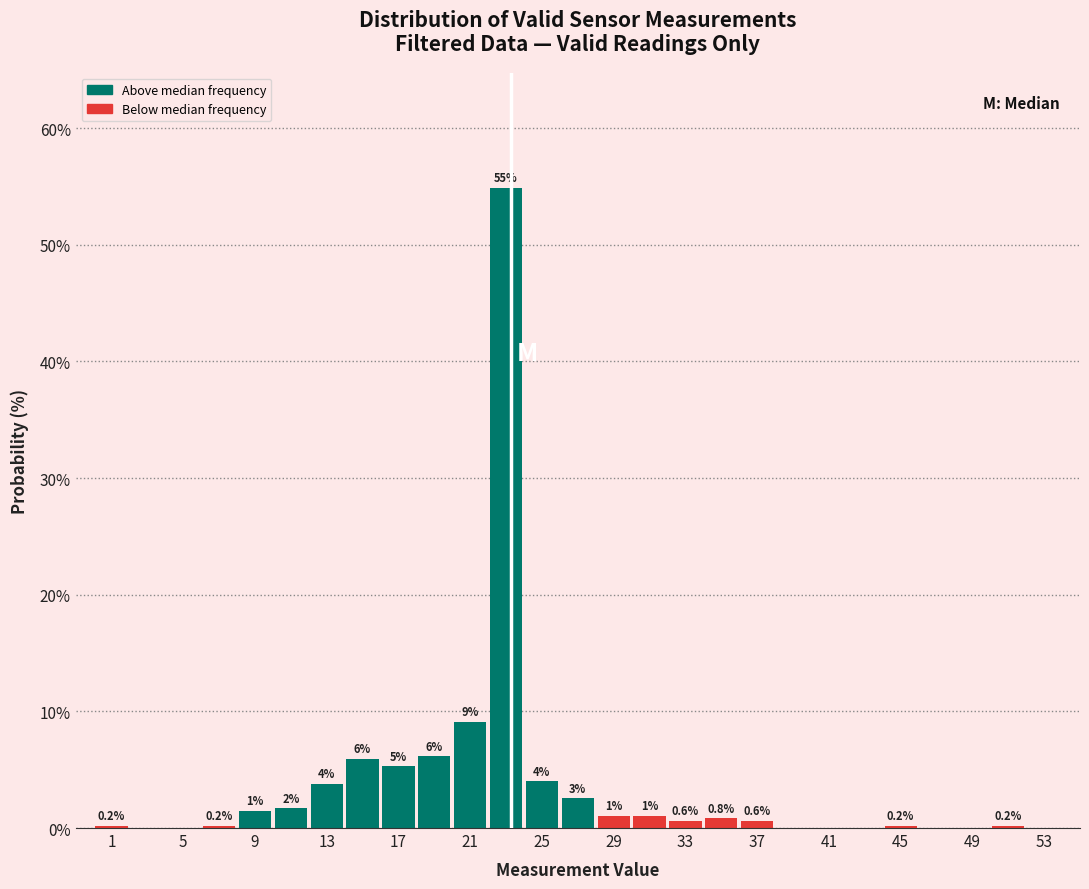

Which range on the x-axis has the tallest bar?

22 to 24